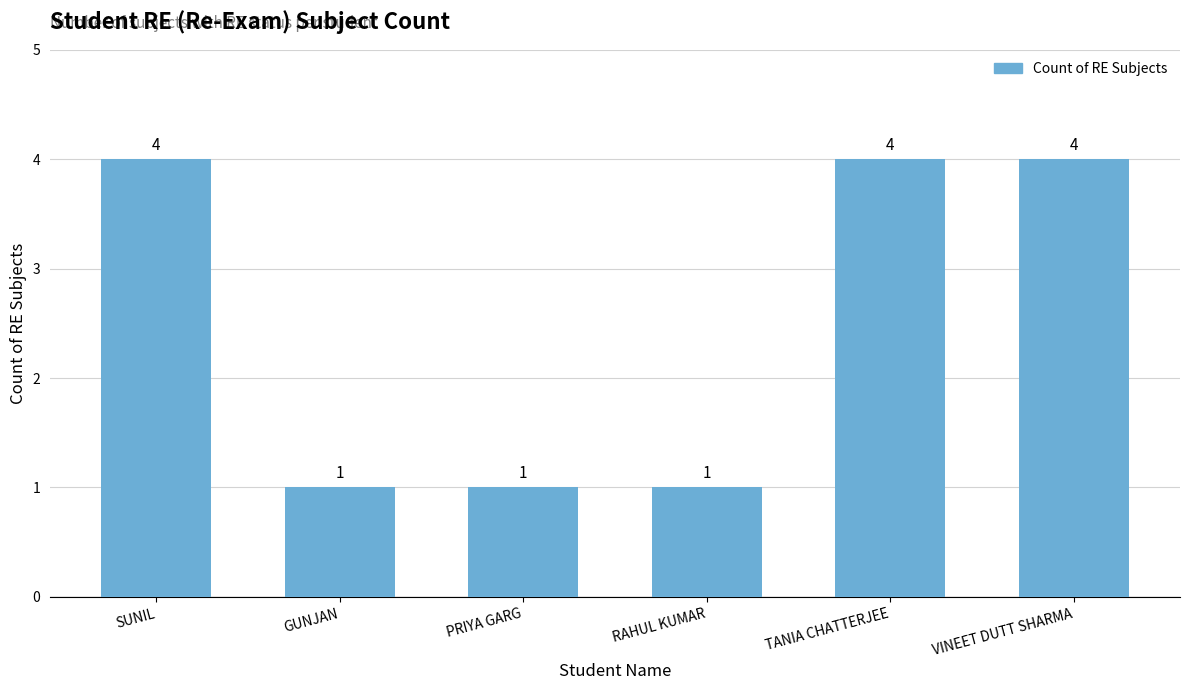

The value at PRIYA GARG is 1. True or false?

True